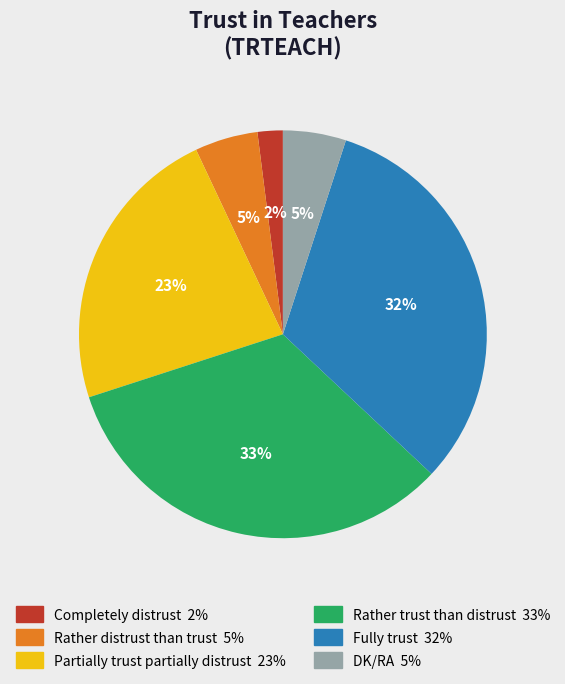

Do Fully trust and Completely distrust together represent more than half of the pie?

No